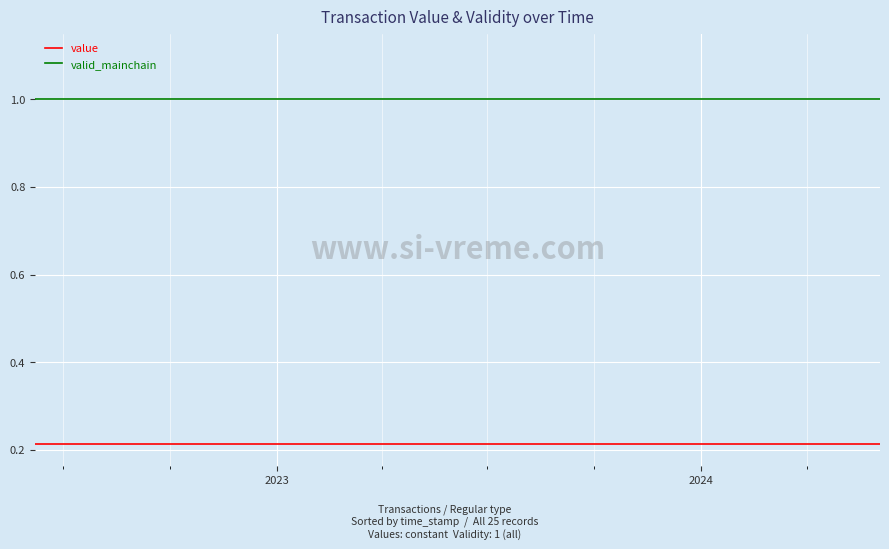

True or false: valid_mainchain and value cross at least once.

False